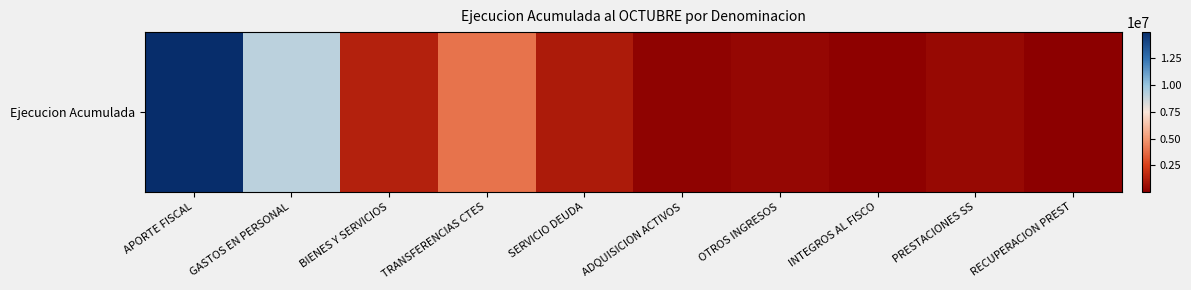

What is the difference between the maximum and second lowest values?

14842517